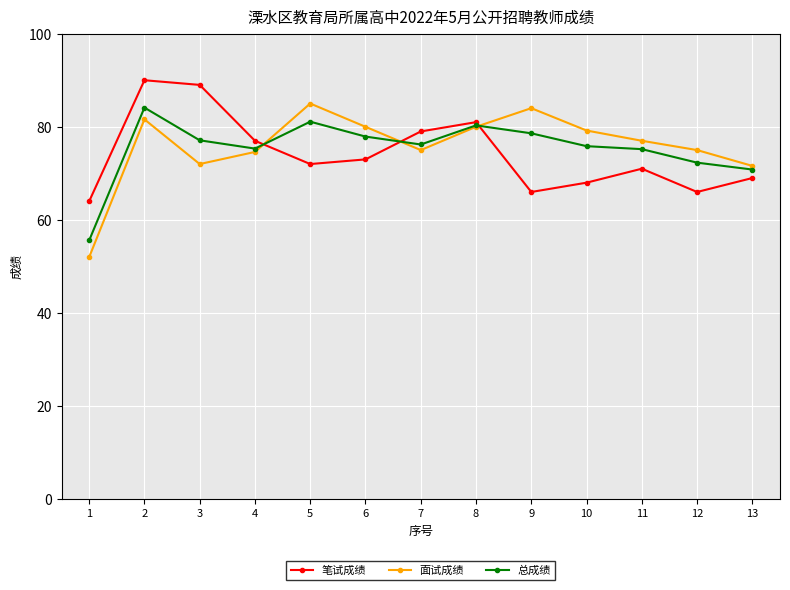

What is the approximate value of 面试成绩 at 12?

75.0